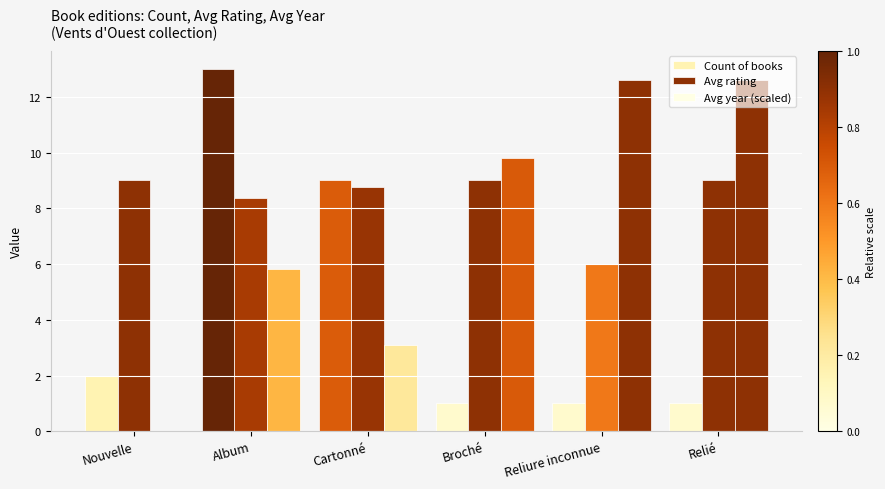

How many values in Avg year (scaled) are above zero?

5